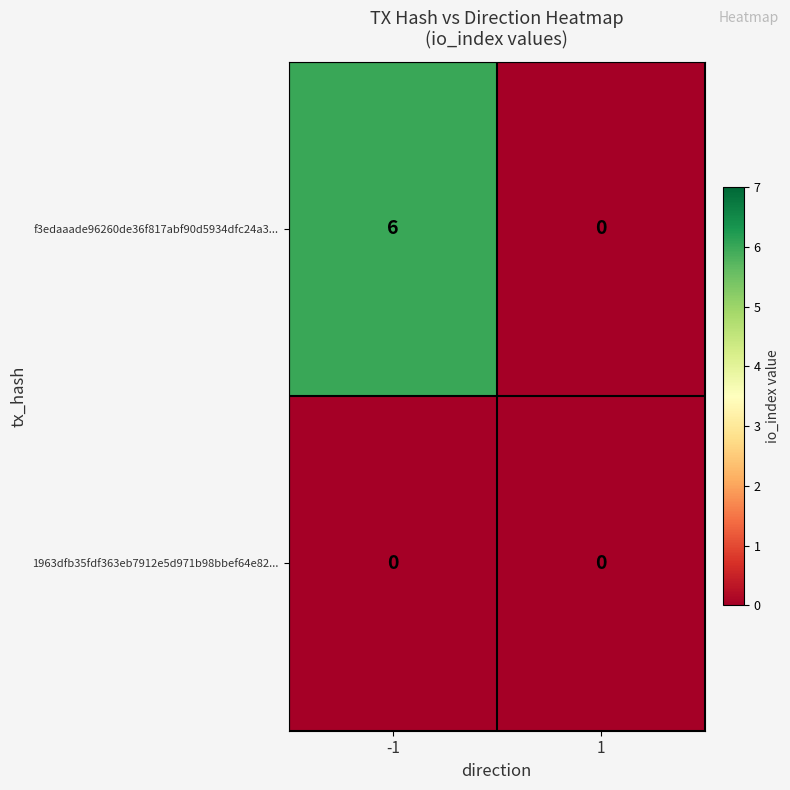

Reading right to left, what are all the values shown in this chart?

f3edaaade96260de36f817abf90d5934dfc24a3...: 0	6
1963dfb35fdf363eb7912e5d971b98bbef64e82...: 0	0